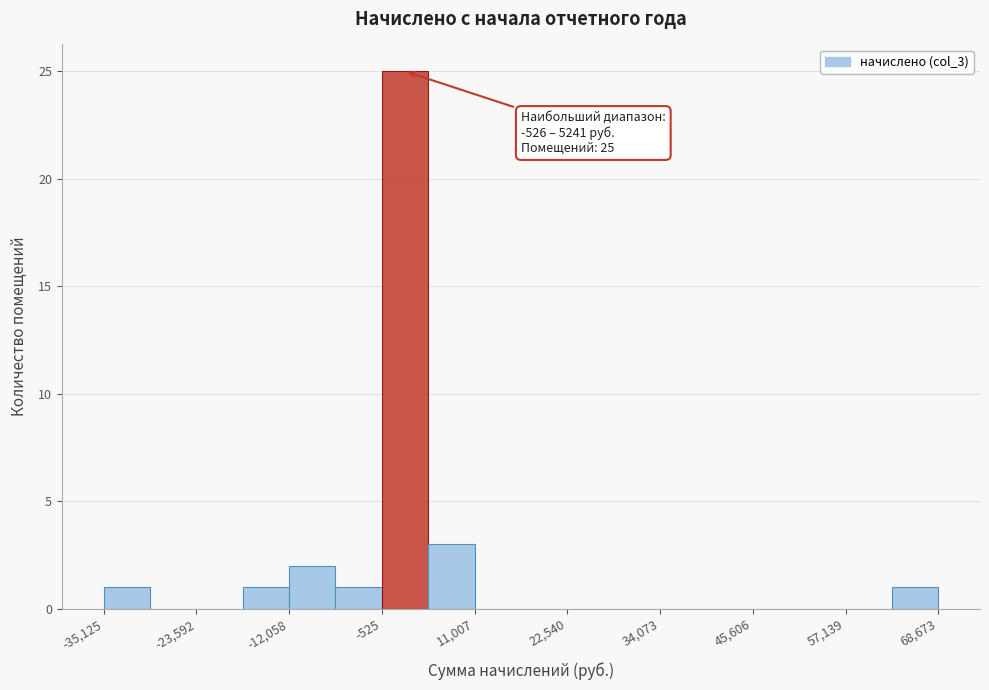

Read against the x-axis, roughly where is the centre of the tallest bar?

2000